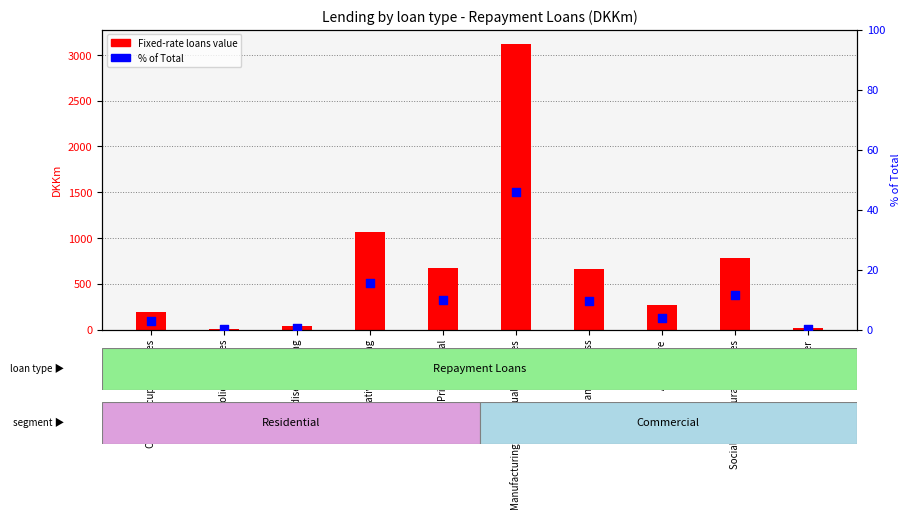

What are all the series names shown in the legend?

Fixed-rate loans, % of Total